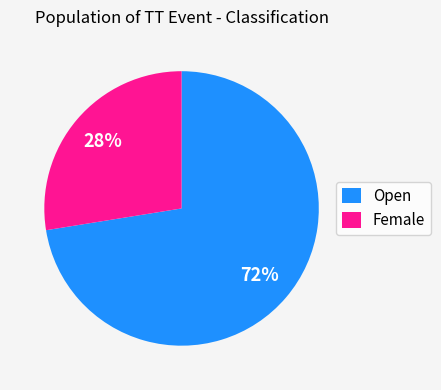

Does any single category account for the majority?

Yes